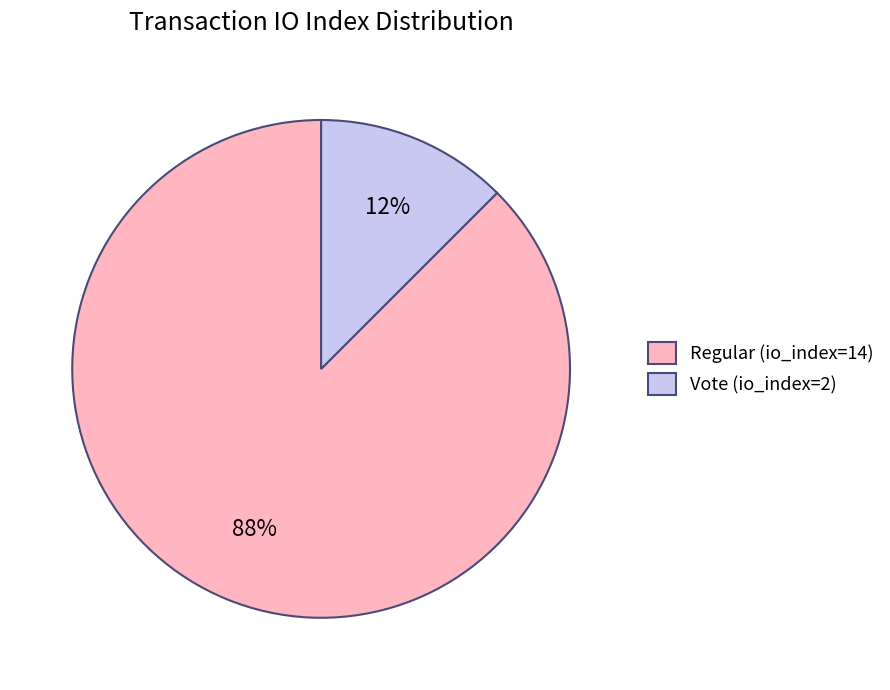

Which slice is the smallest?

Vote (io_index=2)